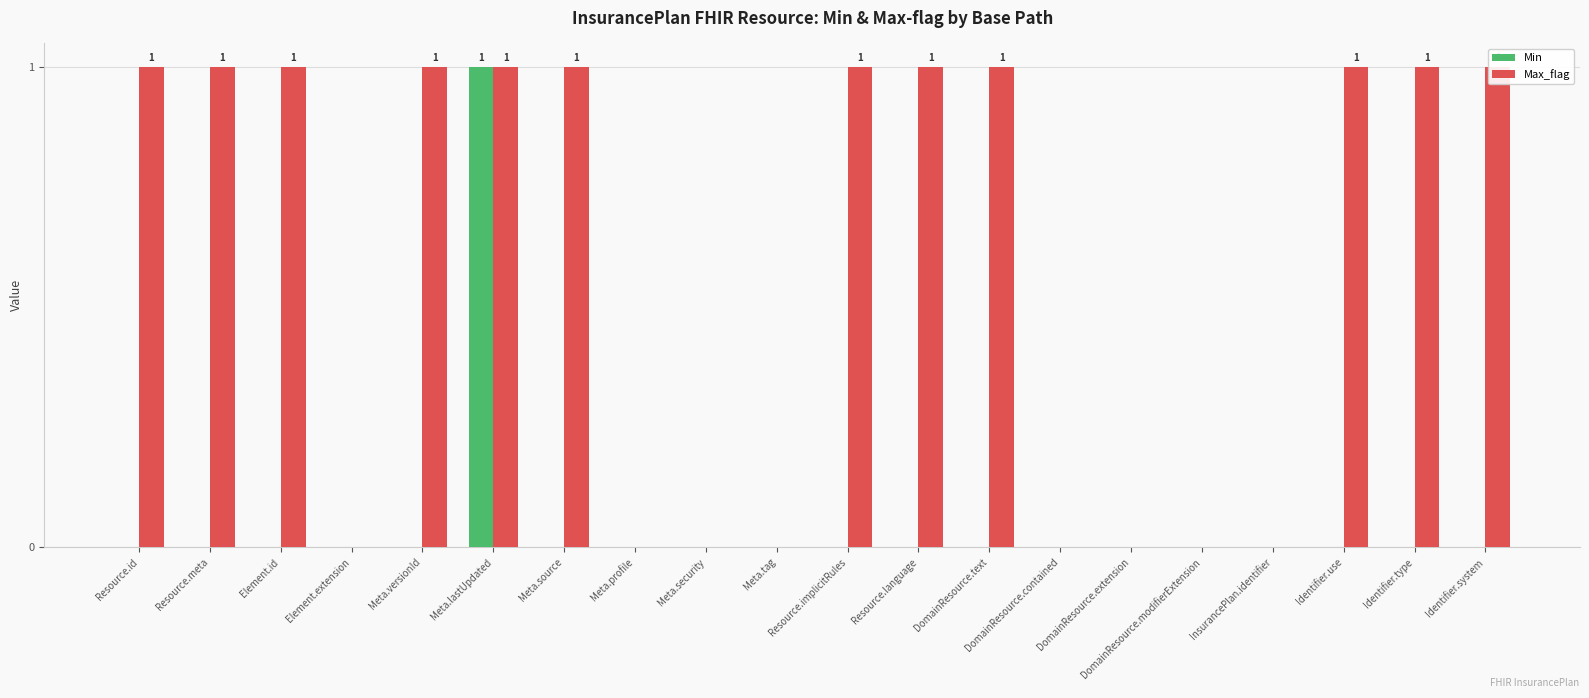

How many groups of bars are there?

20